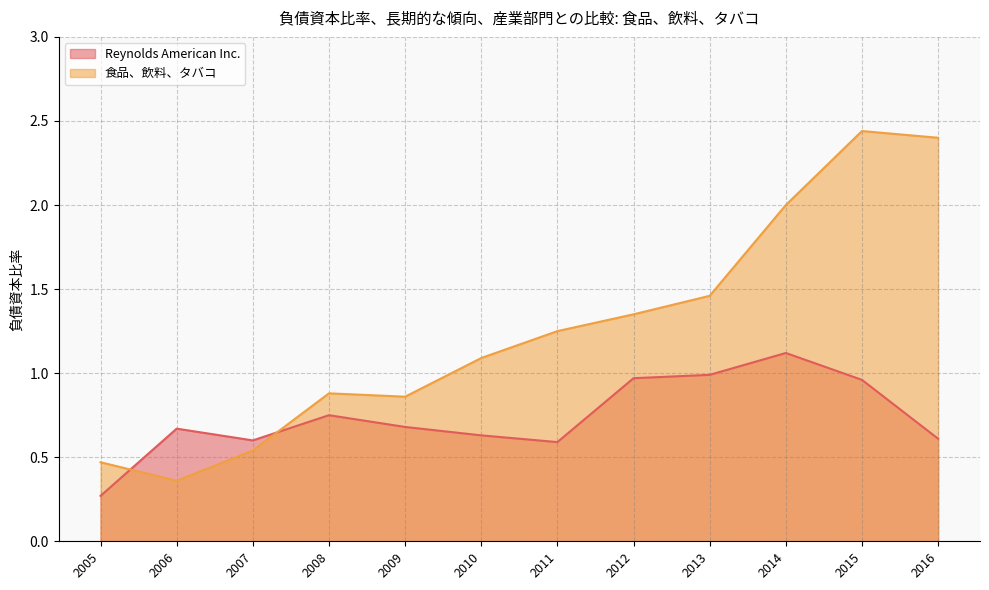

What is the difference between the 食品、飲料、タバコ values at 2012 and 2007?

0.8